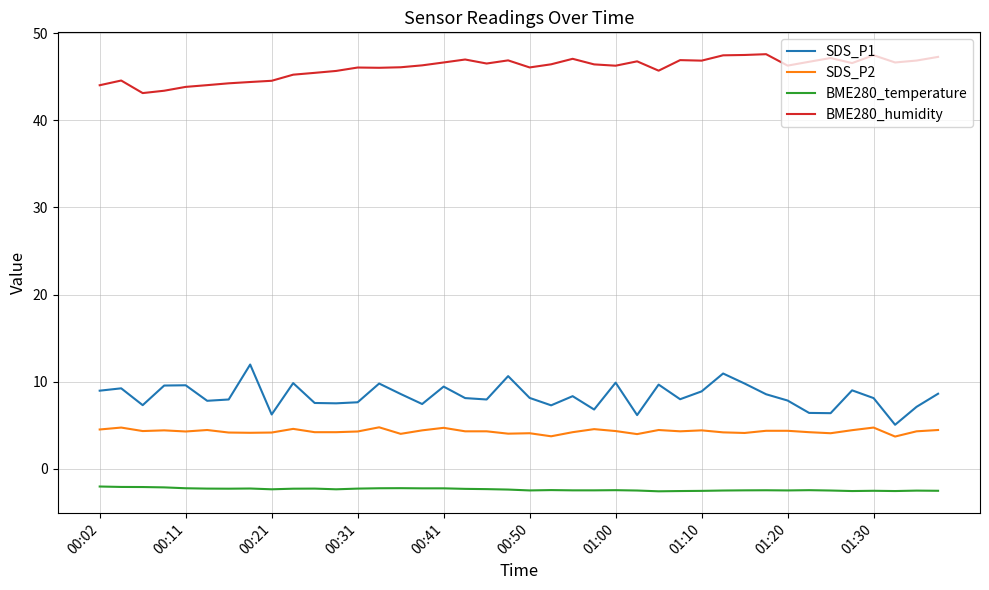

What is the minimum value for SDS_P1?

5.1